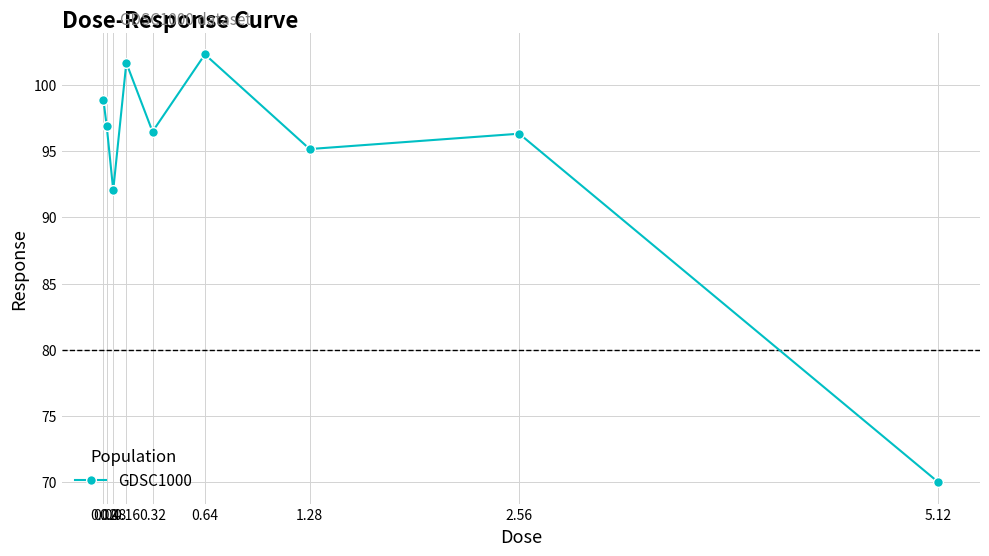

What is the label of the 8th point from the left?

2.56